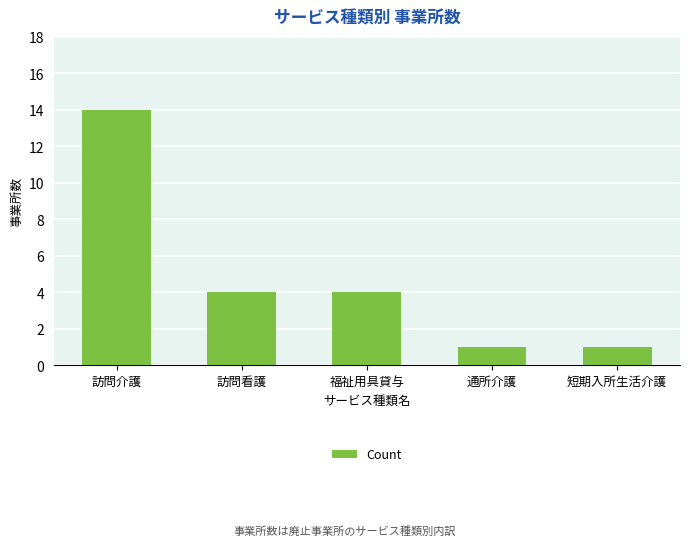

True or false: the data shows 1 at 訪問看護.

False